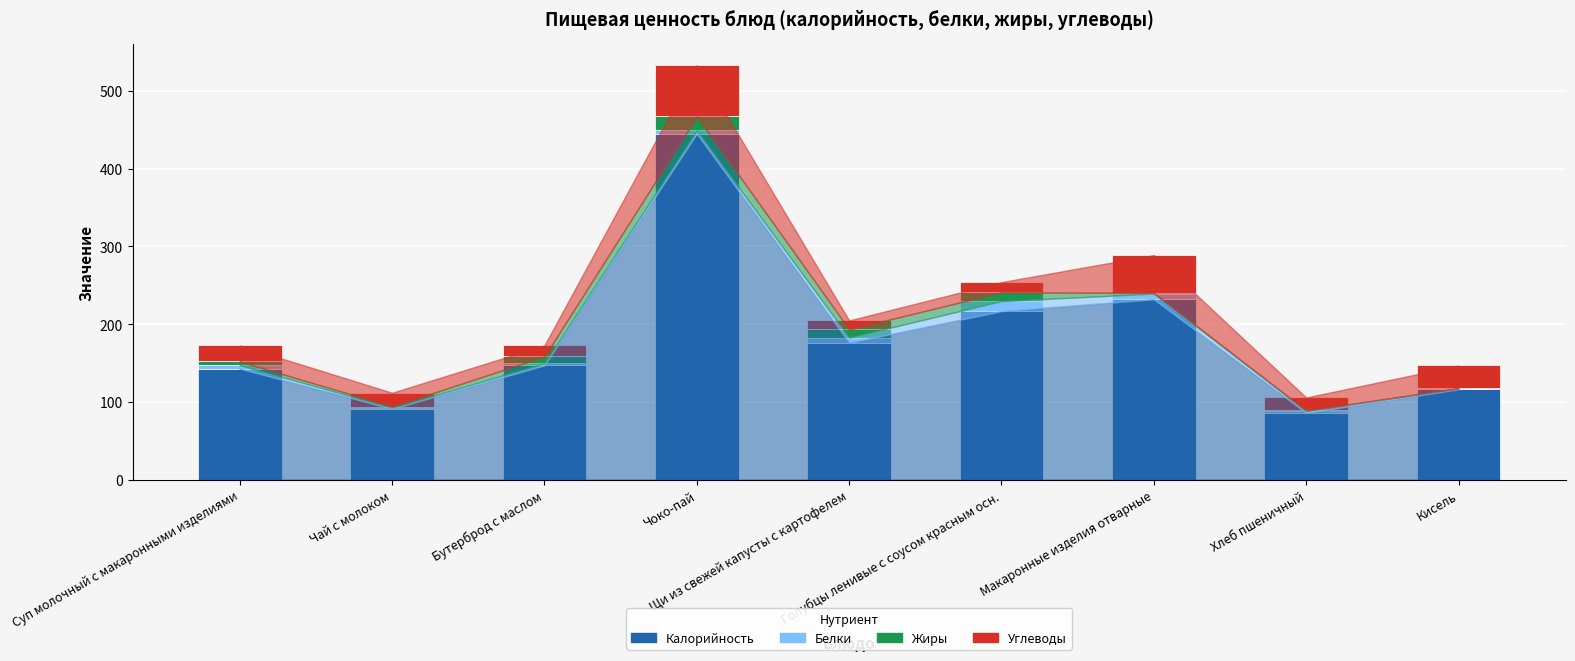

True or false: Белки has a value of 7.2 at Макаронные изделия отварные.

True